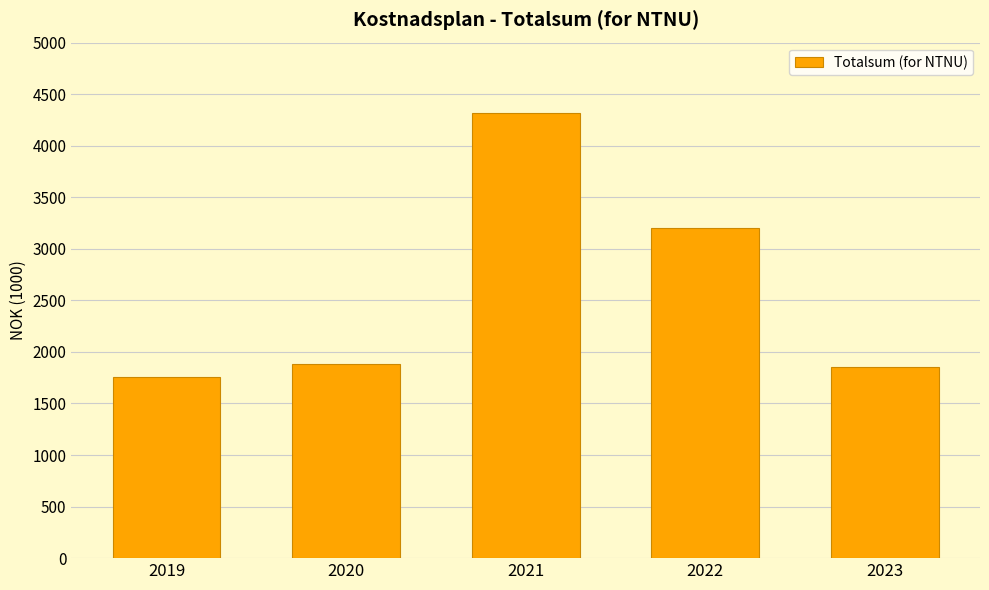

What is the difference between the second highest and second lowest values?

1349.8